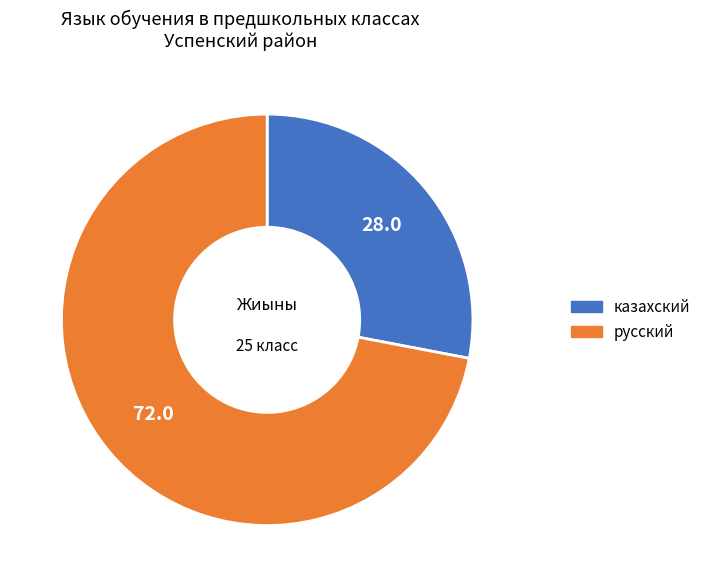

Count the number of slices in the pie.

2